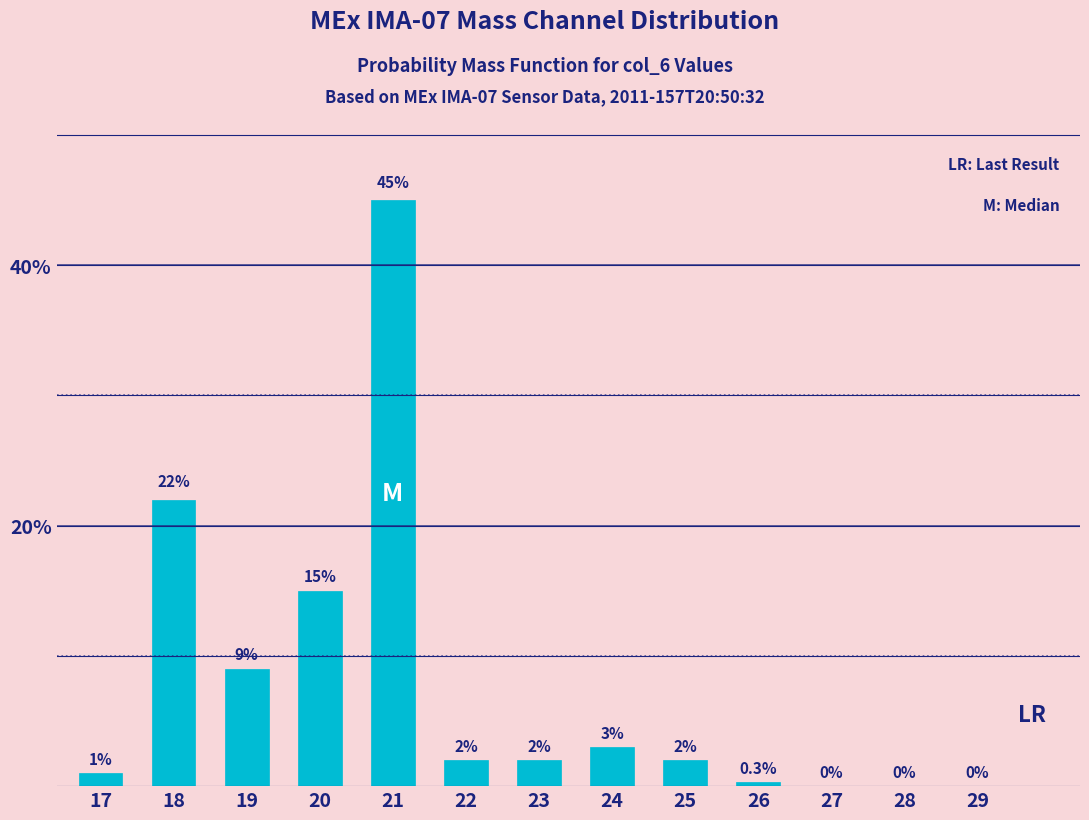

Reading left to right, extract all data points from this chart.

17=1.0	18=22.0	19=9.0	20=15.0	21=45.0	22=2.0	23=2.0	24=3.0	25=2.0	26=0.3	27=0.0	28=0.0	29=0.0